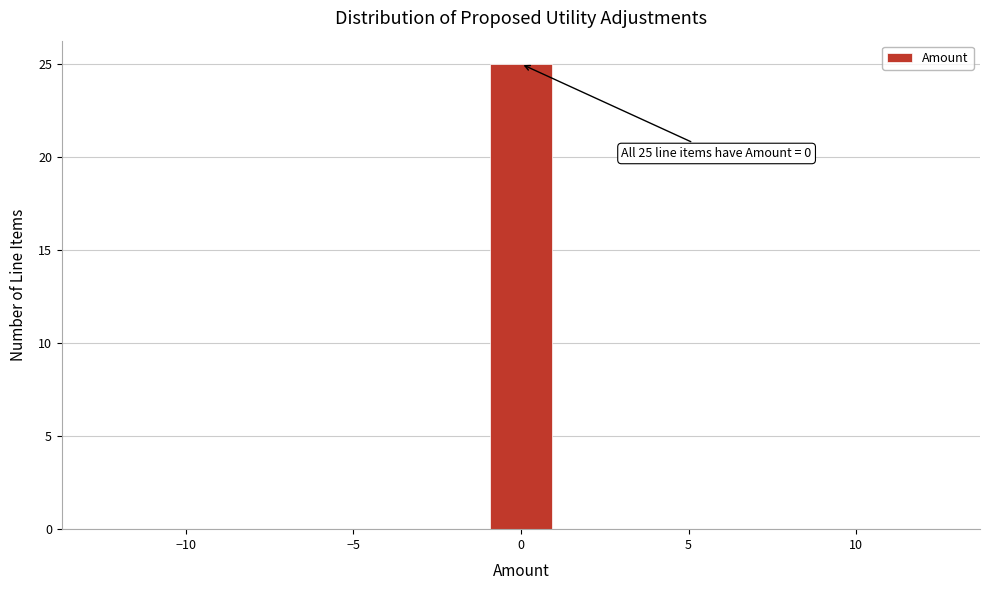

Around what value on the x-axis is the tallest bar? Give the approximate position of its centre, as read against the axis.

0.0